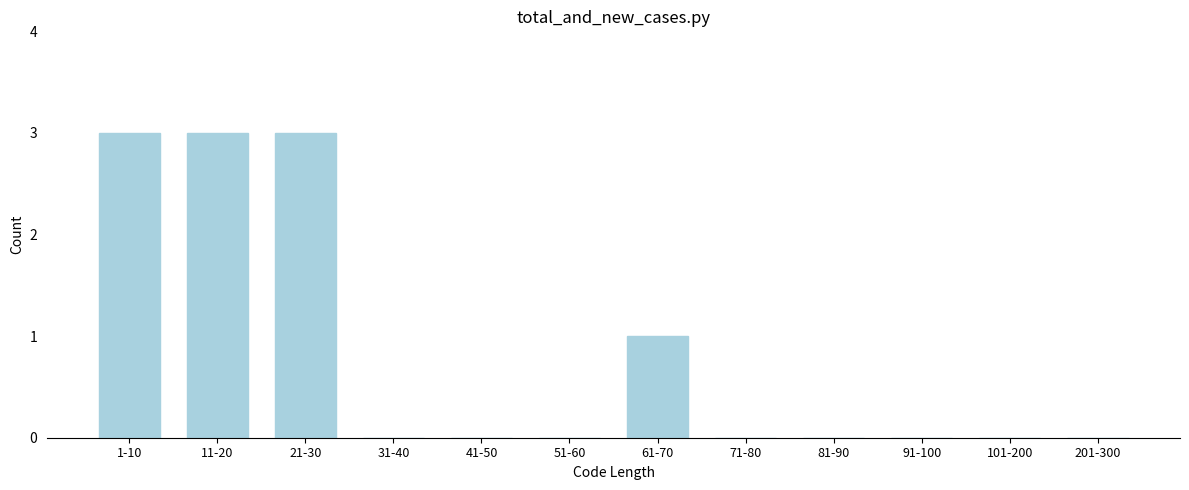

Reading right to left, extract all data points from this chart.

201-300=0	101-200=0	91-100=0	81-90=0	71-80=0	61-70=1	51-60=0	41-50=0	31-40=0	21-30=3	11-20=3	1-10=3